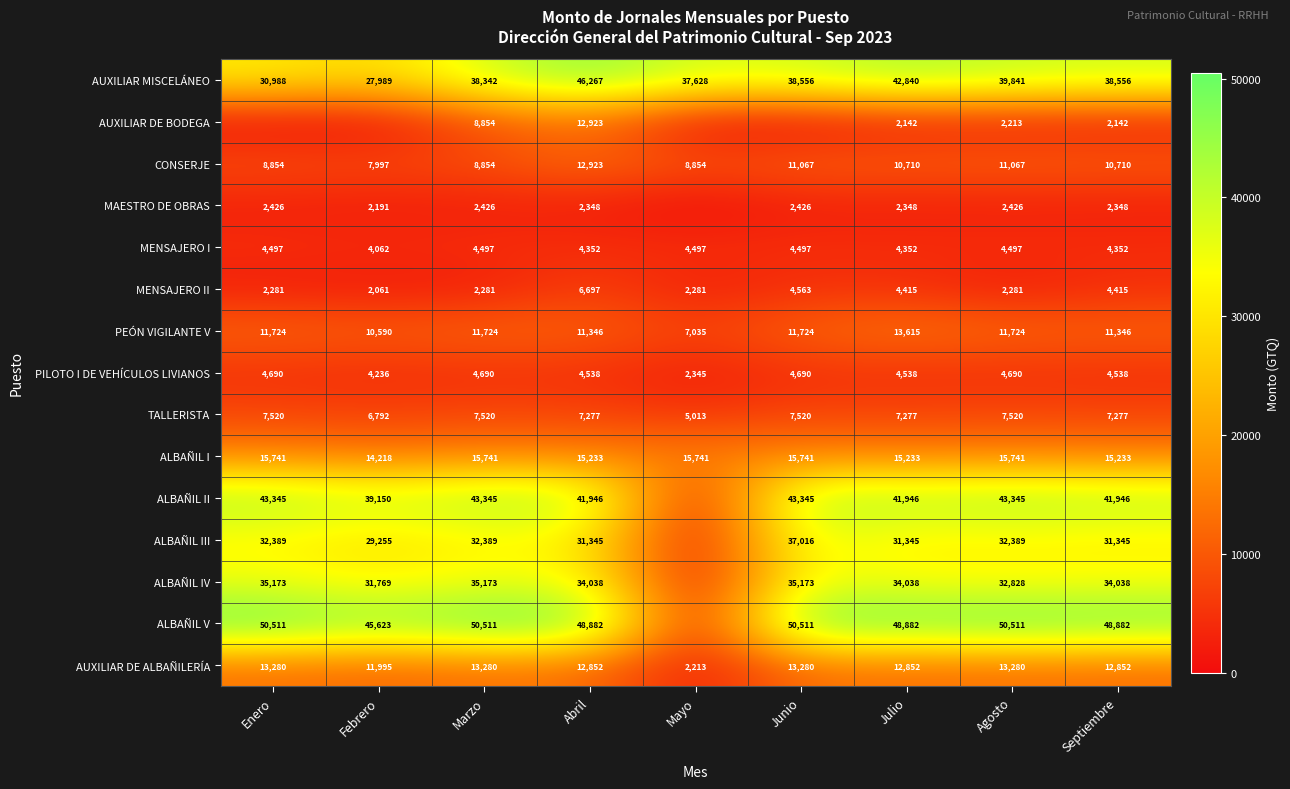

What is the minimum value for MENSAJERO II?

2061